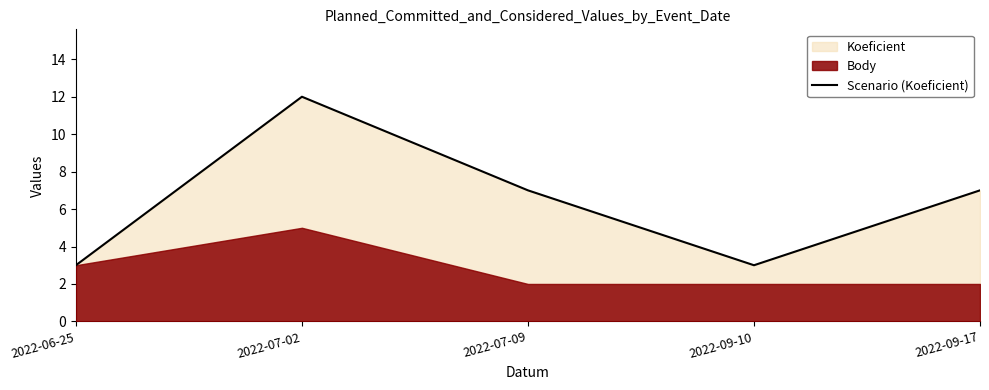

What position from the left is 2022-06-25?

1